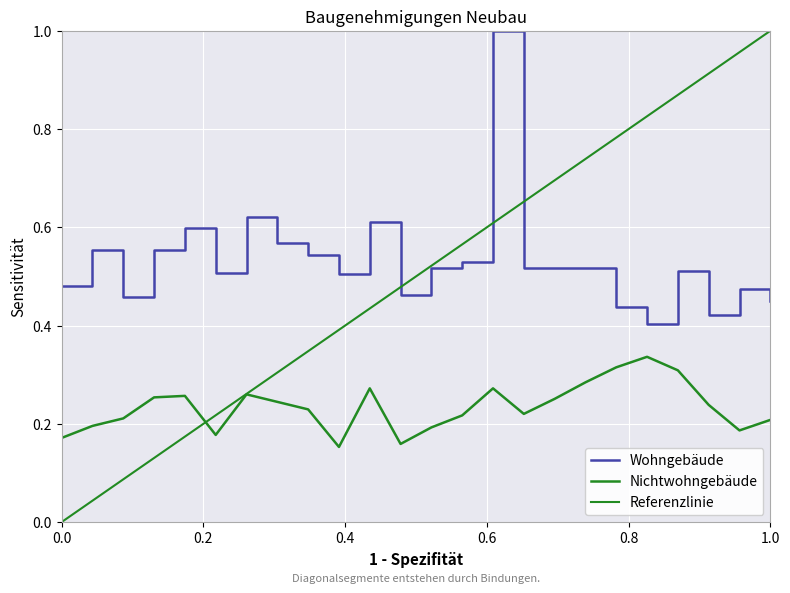

True or false: Wohngebäude and Nichtwohngebäude cross at least once.

False